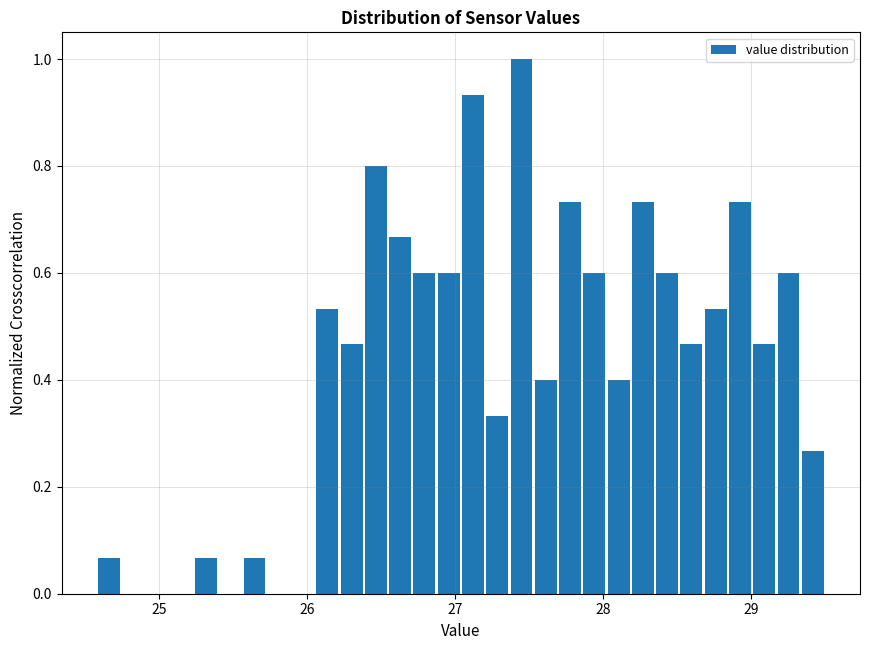

Read against the x-axis, roughly where is the centre of the tallest bar?

27.5